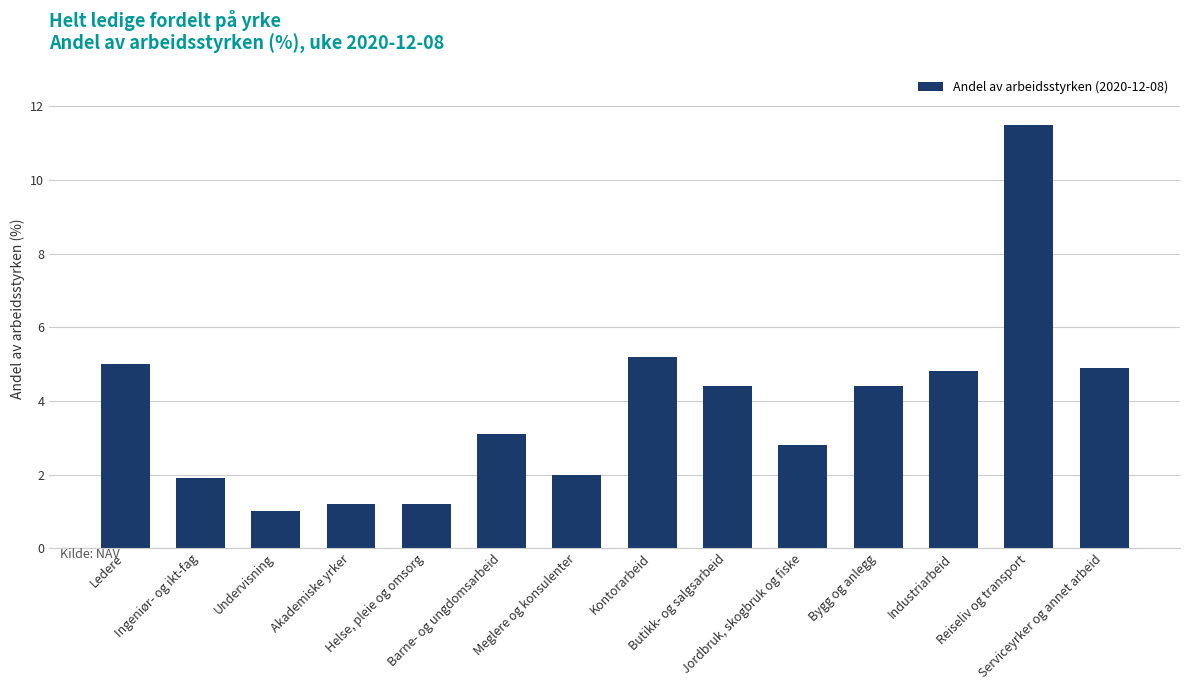

What is the sum of all values?

53.4